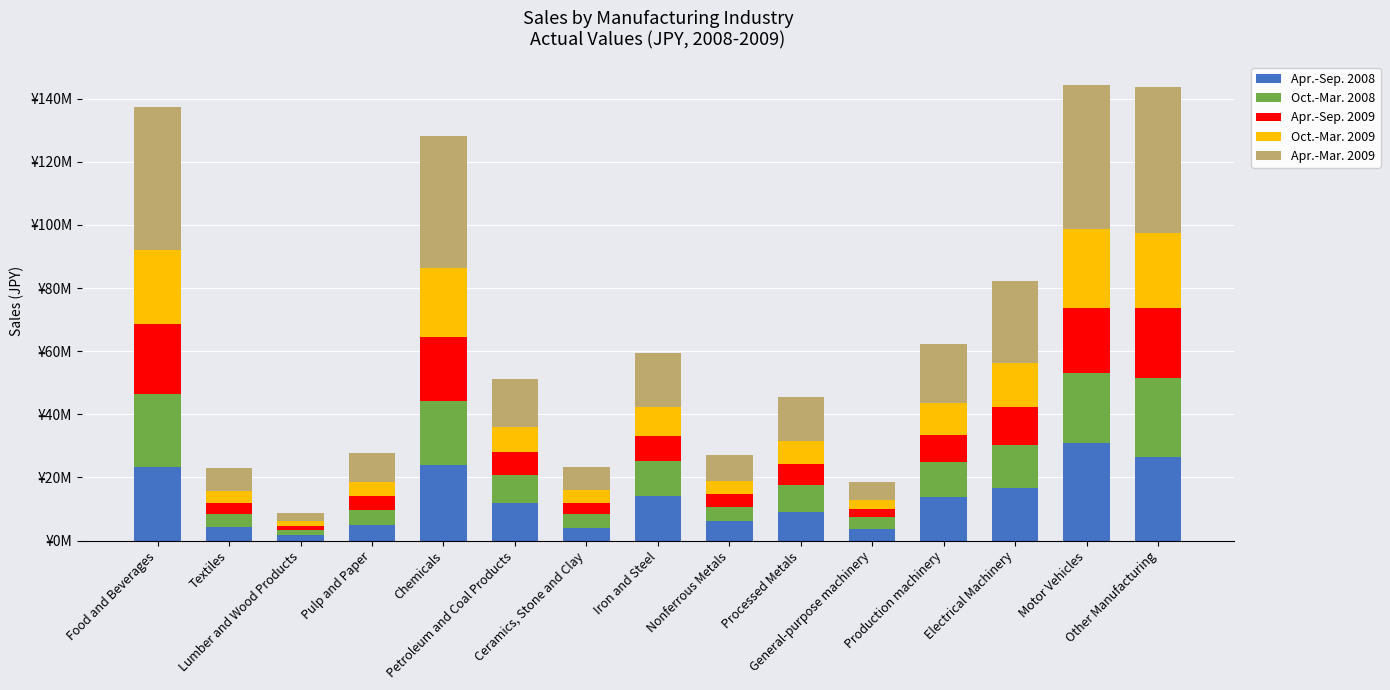

At which category is the sum across all series the highest?

Motor Vehicles